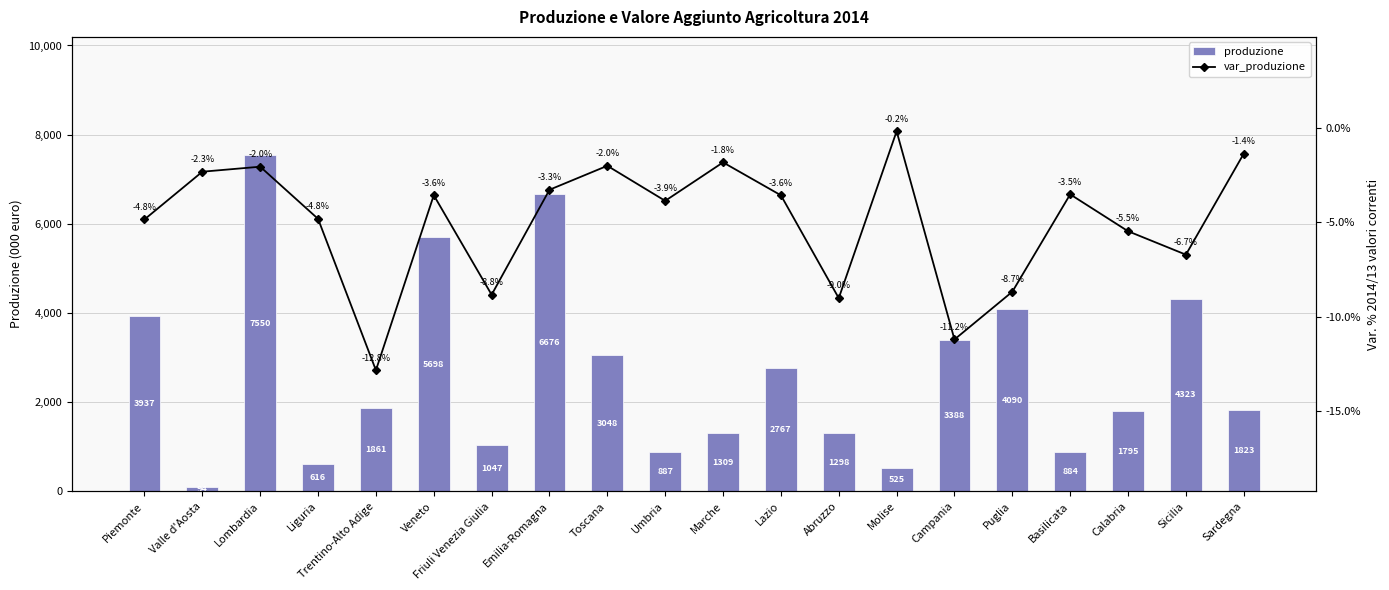

Reading left to right, extract all data points from this chart.

produzione: 3936953.5	93525.1	7550408.5	615533.6	1861306.1	5698222.2	1046883.6	6676066.2	3048071.4	886833.7	1309329.0	2766511.7	1298497.4	524833.8	3387914.8	4089663.7	883837.5	1794738.1	4323368.9	1822912.6
var_produzione: -4.8	-2.3	-2.0	-4.8	-12.8	-3.6	-8.8	-3.3	-2.0	-3.9	-1.8	-3.6	-9.0	-0.2	-11.2	-8.7	-3.5	-5.5	-6.7	-1.4